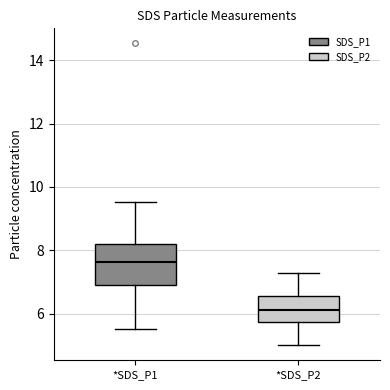

Reading left to right, read every box against the y-axis: the position of its median line, the range the box covers, and the ends of its whiskers. The values are not printed on the chart, so give them approximately, as read against the axis.

*SDS_P1: median 7.6, box 6.8 to 8.2, whiskers 5.6 to 9.6
*SDS_P2: median 6.2, box 5.8 to 6.6, whiskers 5.0 to 7.2